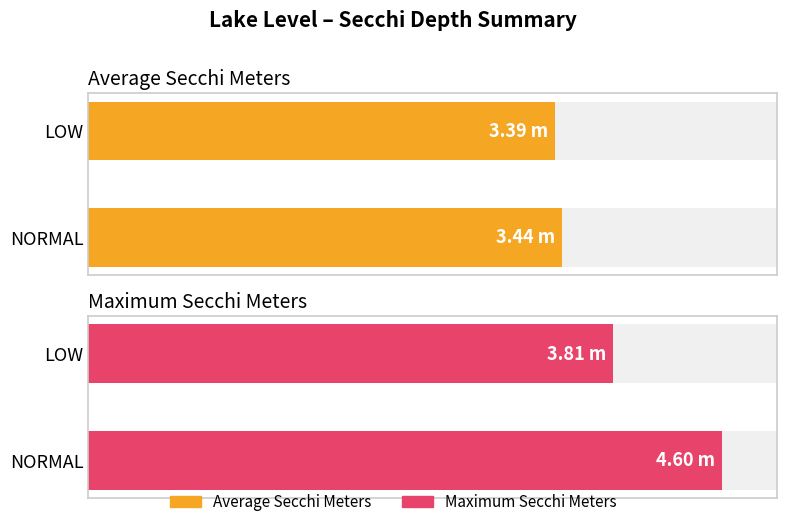

Is the value of Maximum utilization at NORMAL greater than the value of Average utilization at NORMAL?

Yes